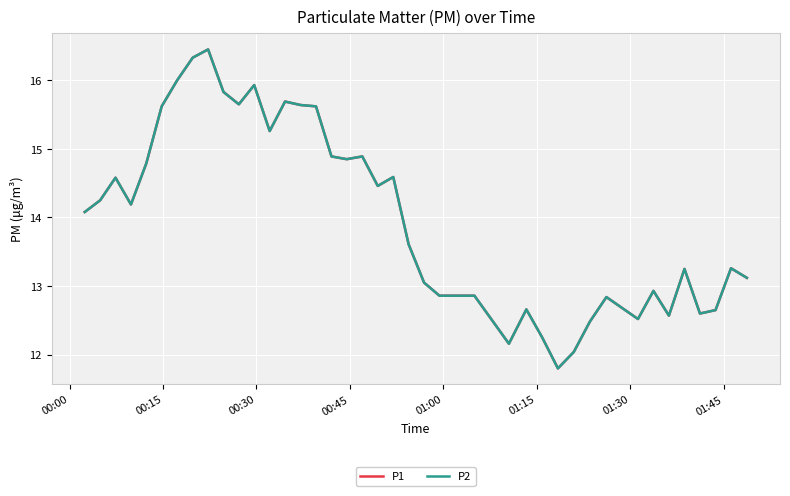

Is this an area chart (filled region under the line)?

No